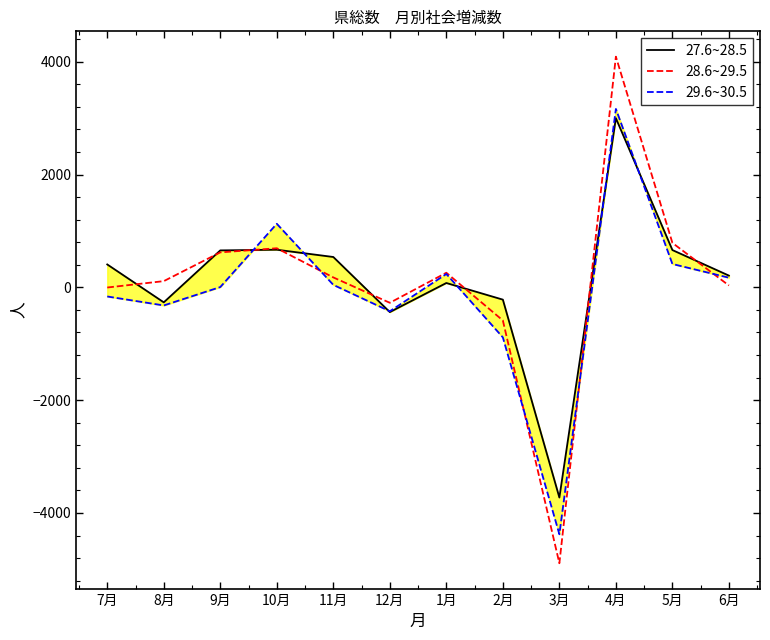

What is the average value of the 29.6~30.5 series?

-84